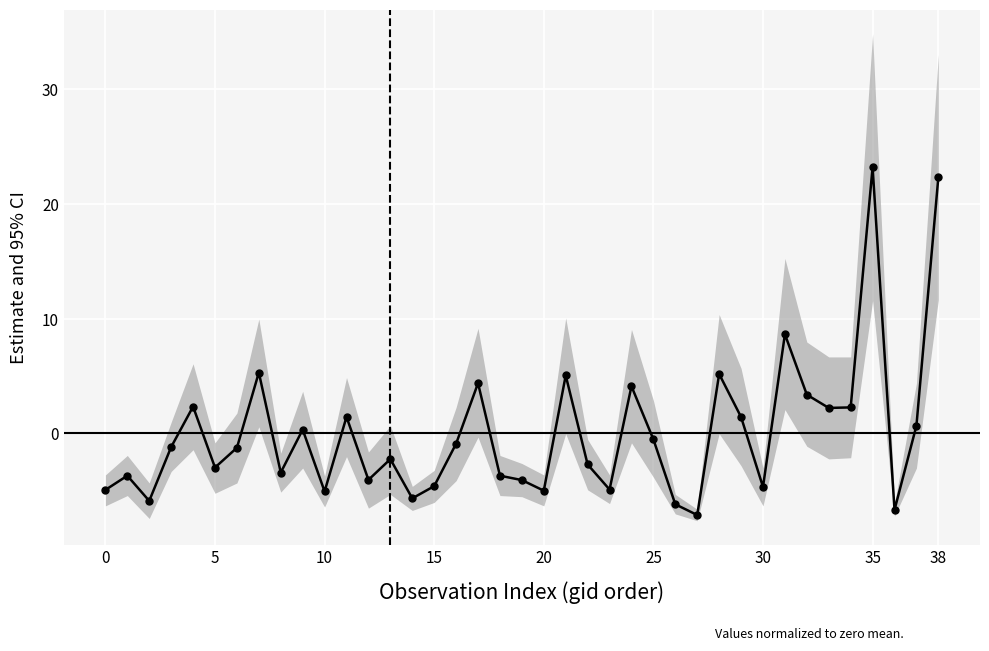

How many points are higher than both their immediate neighbors (excluding endpoints)?

12